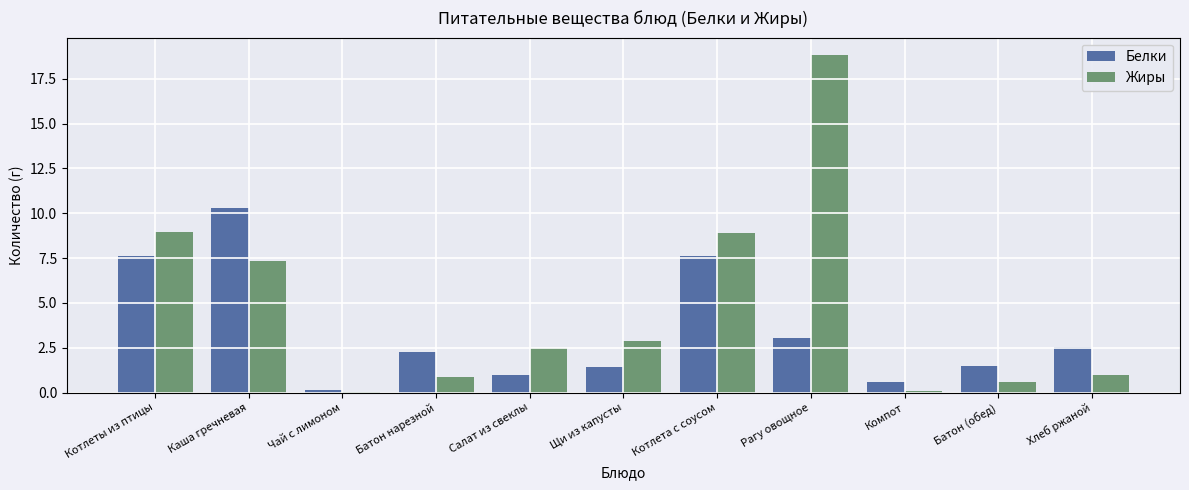

What are all the series names shown in the legend?

Белки, Жиры